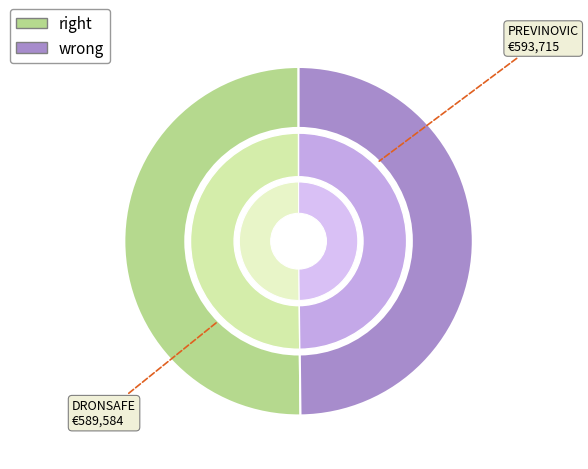

True or false: Grup Operatiu DRONSAFE accounts for 61% of the total.

False